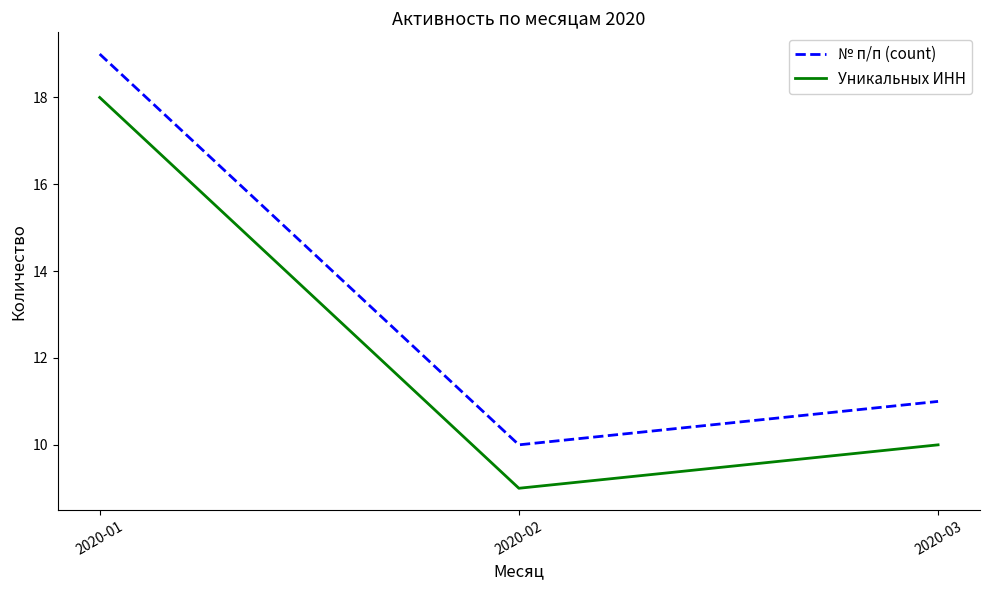

At how many categories does at least one series exceed 15?

1